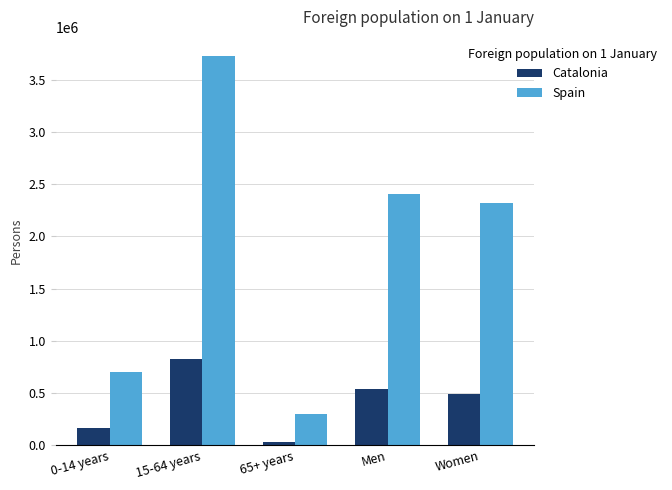

What is the approximate value of Spain at Women, to the nearest 100?

2320000